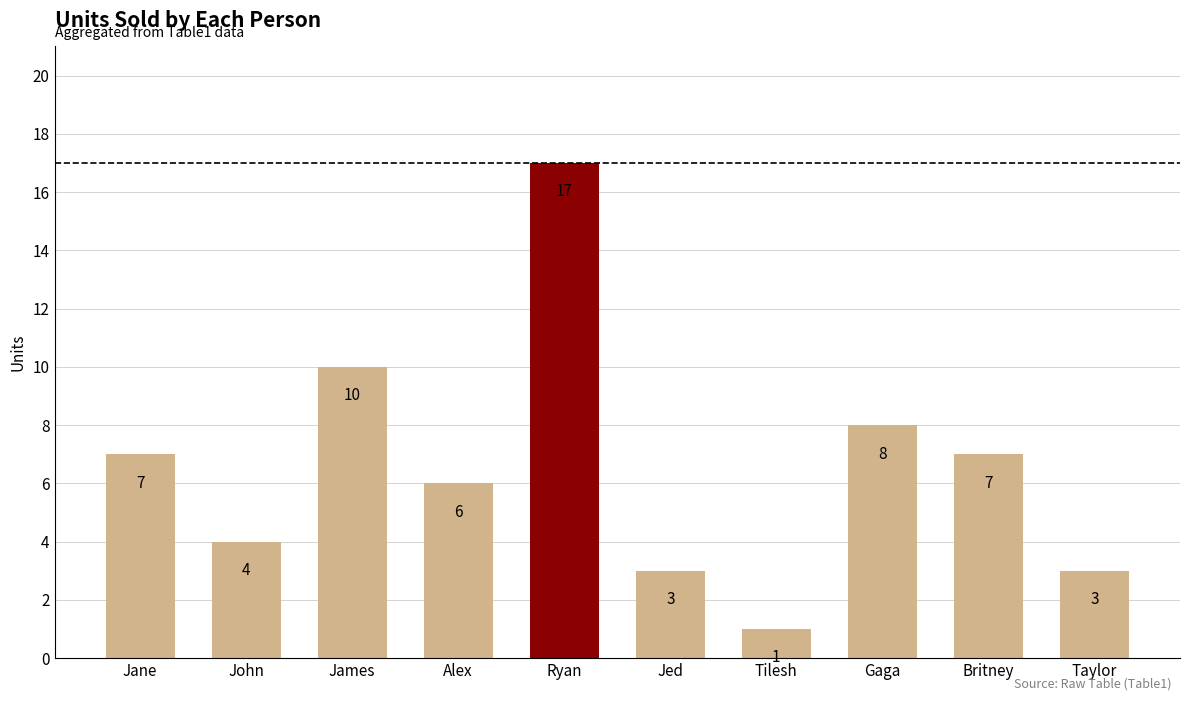

Does the chart contain stacked bars?

No